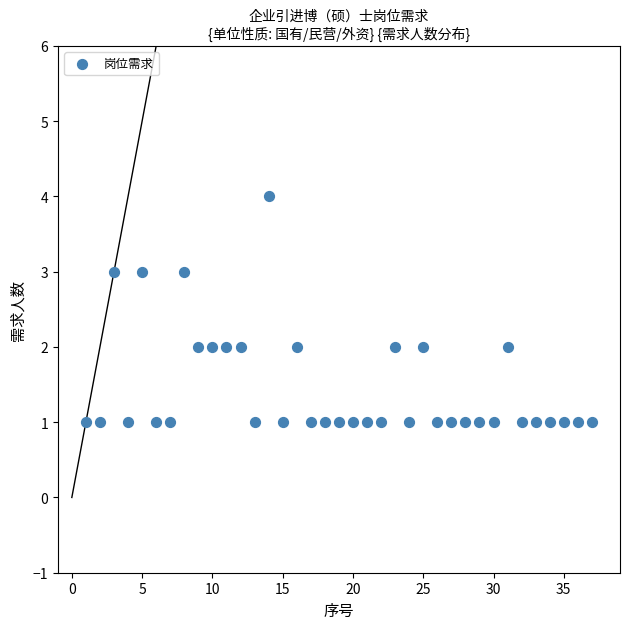

What is the range of Y values (max minus min)?

3